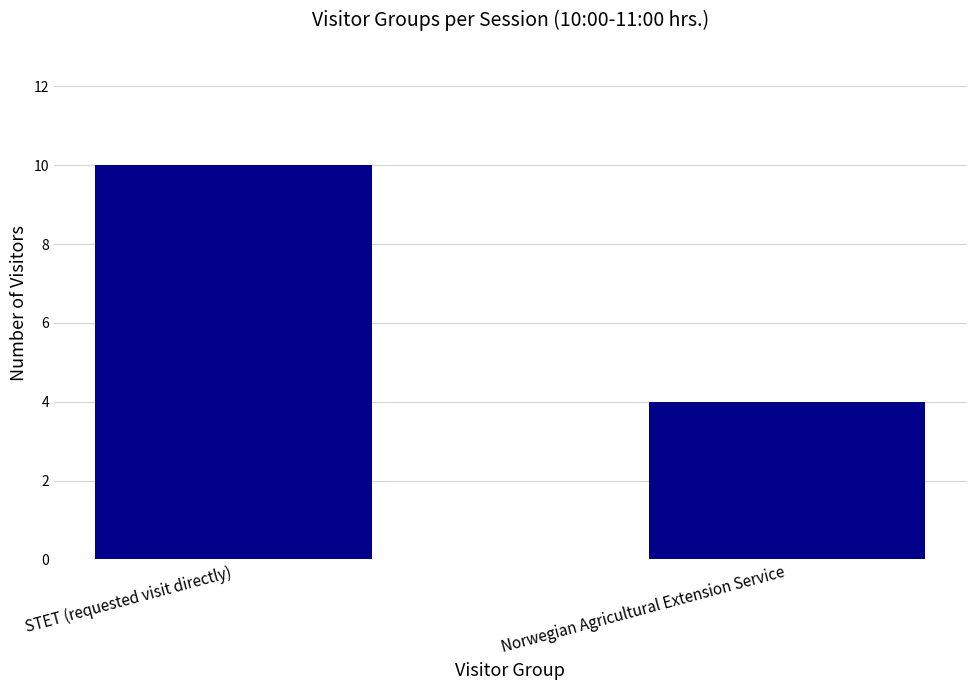

What is the sum of the values at Norwegian Agricultural Extension Service and STET (requested visit directly)?

14